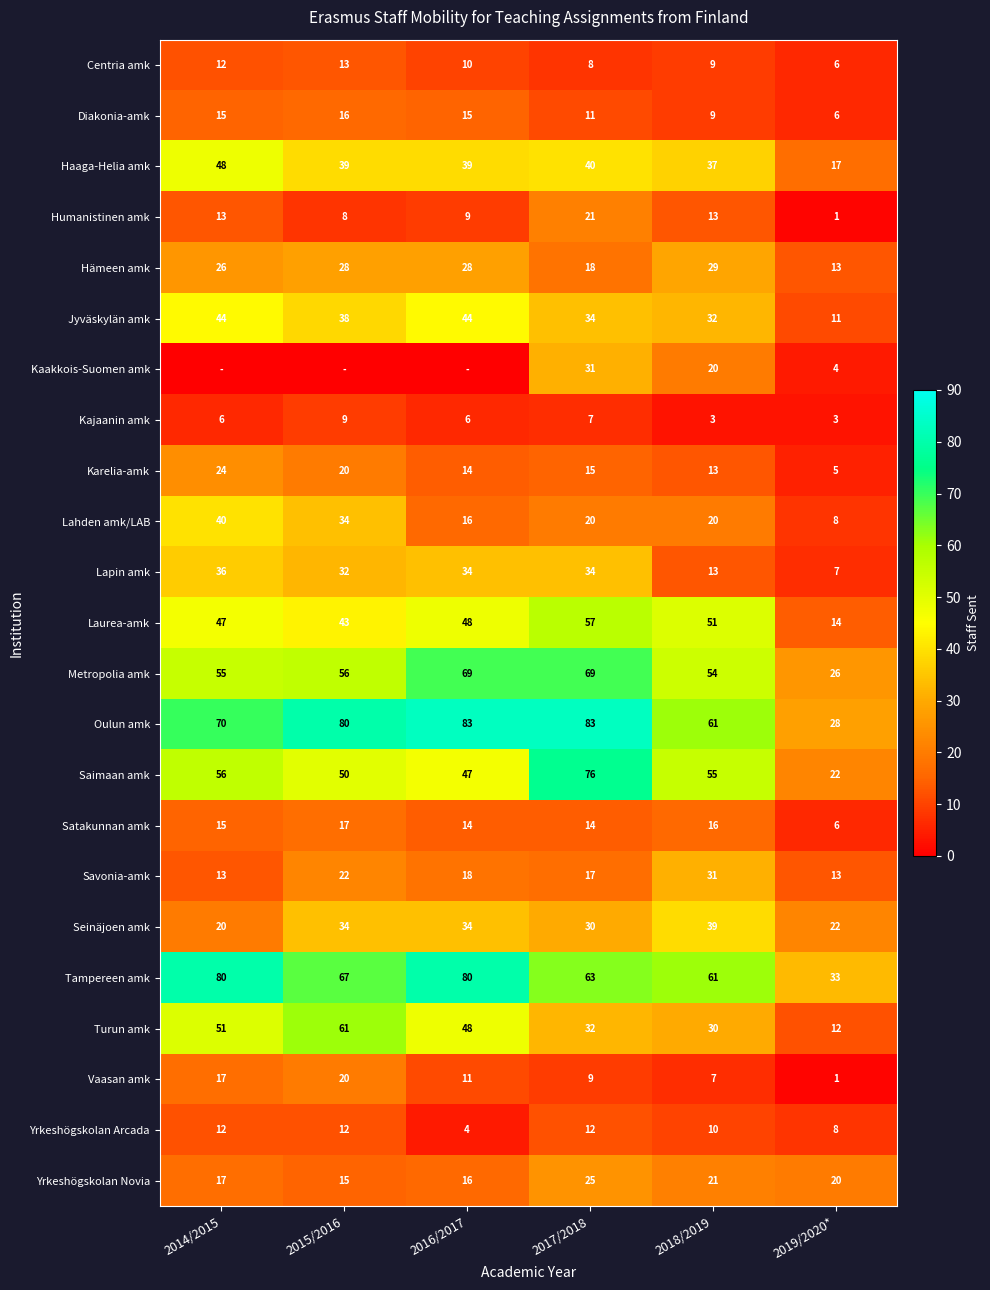

True or false: Centria amk has a value of 9 at 2018/2019.

True